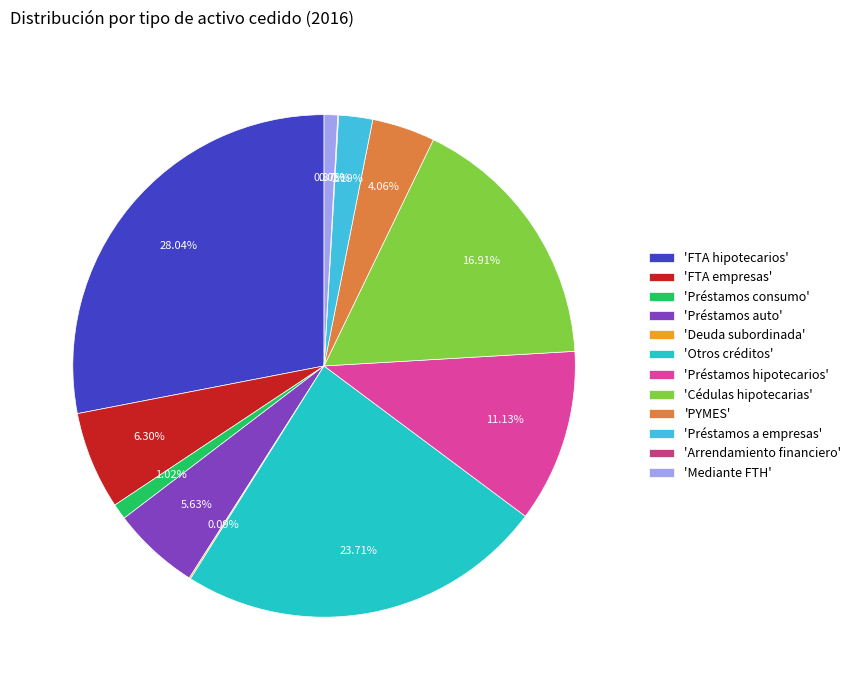

To the nearest percent, what is the difference between the largest and smallest slice percentages?

28%